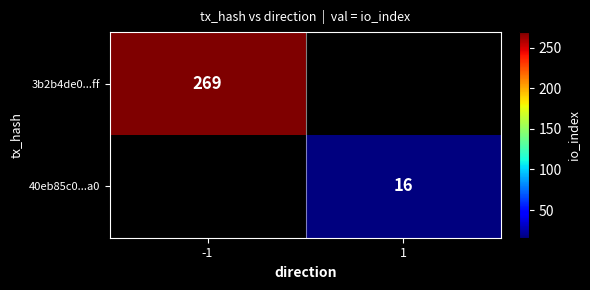

Is it true that 40eb85c0...a0 equals 16 at 1?

True